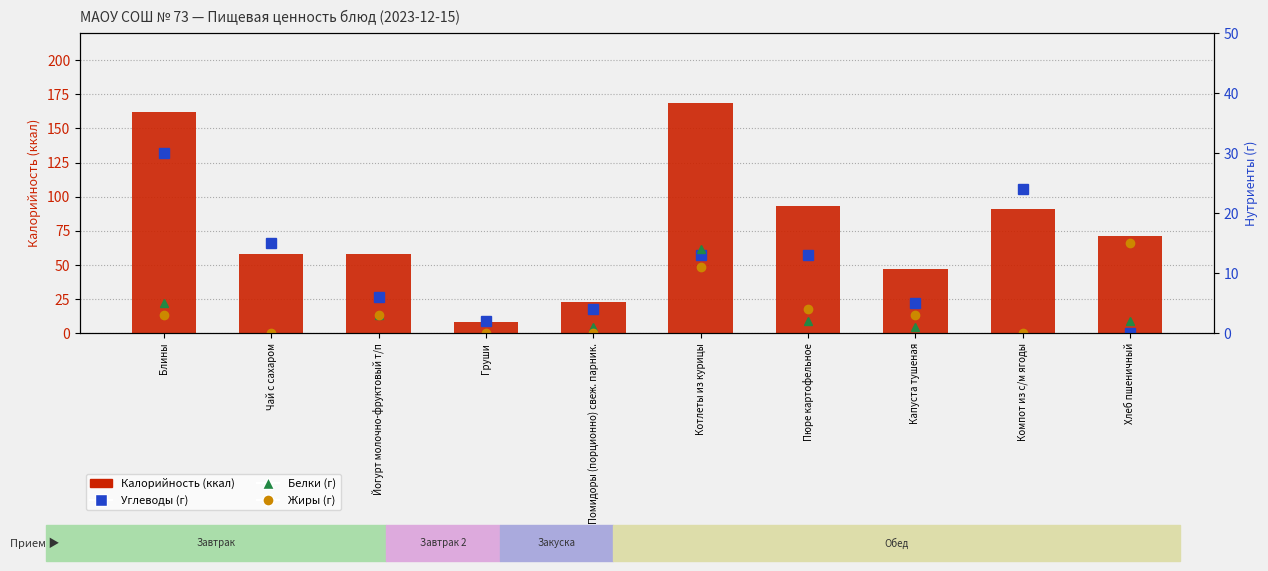

What is the maximum value shown in the chart?

169